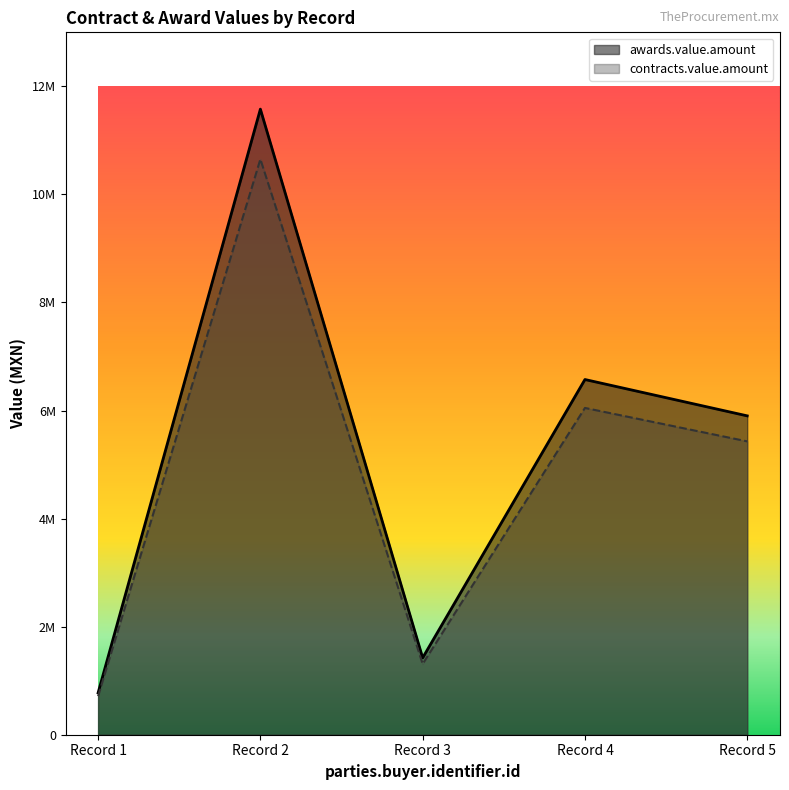

True or false: contracts.value.amount and awards.value.amount cross at least once.

False